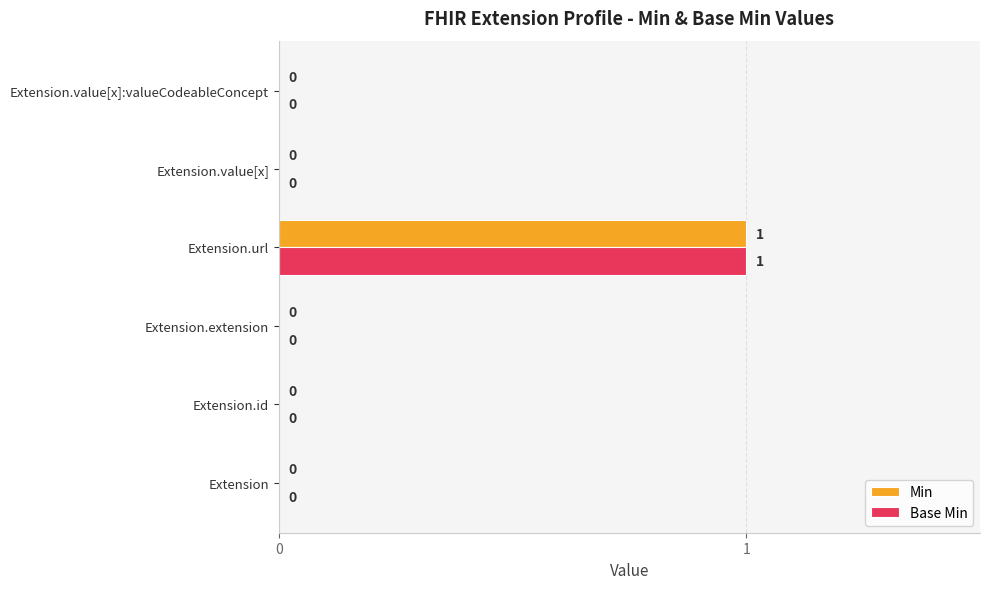

The Base Min series shows 0 at Extension. True or false?

True